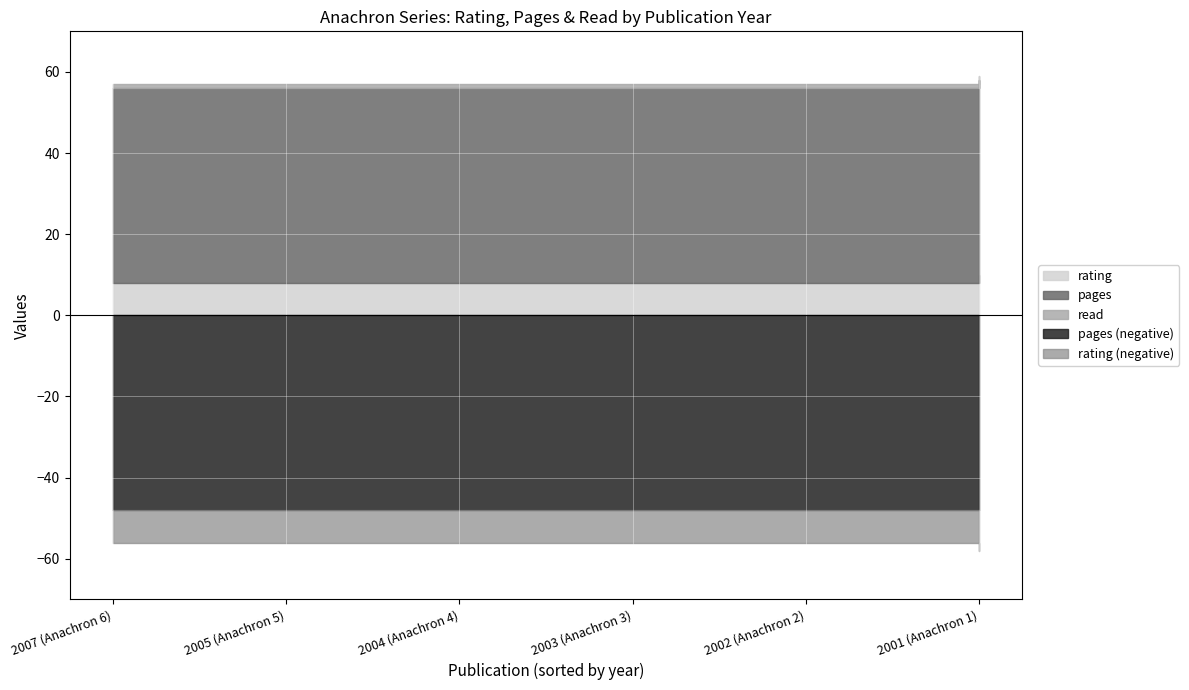

How many distinct data groups are displayed?

3